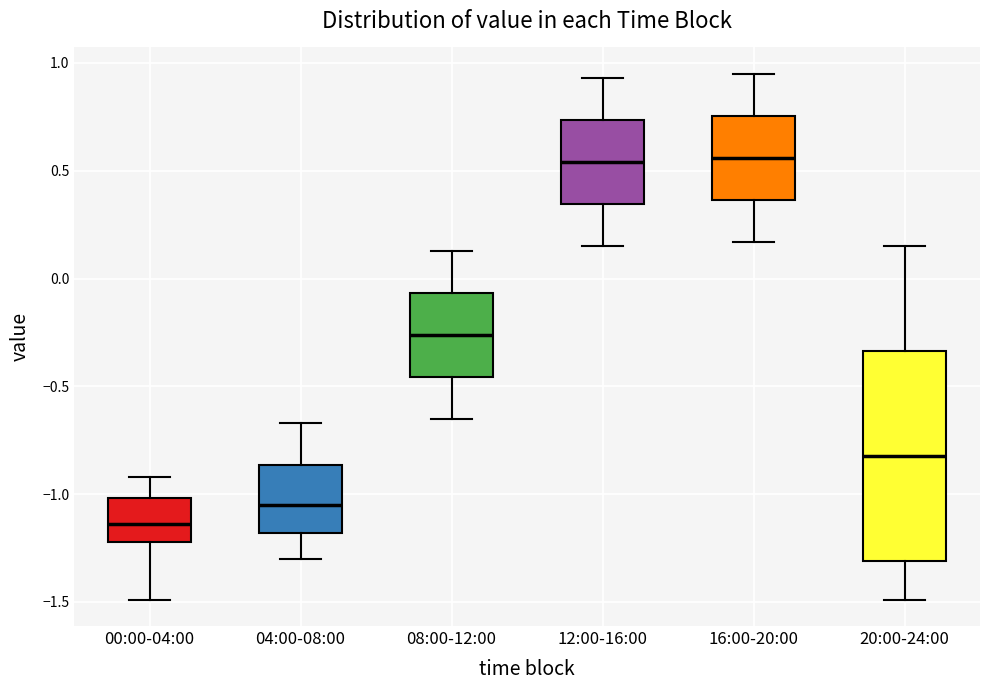

Reading left to right, read every box against the y-axis: the position of its median line, the range the box covers, and the ends of its whiskers. The values are not printed on the chart, so give them approximately, as read against the axis.

00:00-04:00: median -1.15, box -1.20 to -1.00, whiskers -1.50 to -0.90
04:00-08:00: median -1.05, box -1.20 to -0.85, whiskers -1.30 to -0.65
08:00-12:00: median -0.25, box -0.45 to -0.05, whiskers -0.65 to 0.15
12:00-16:00: median 0.55, box 0.35 to 0.75, whiskers 0.15 to 0.95
16:00-20:00: median 0.55, box 0.35 to 0.75, whiskers 0.15 to 0.95
20:00-24:00: median -0.80, box -1.30 to -0.35, whiskers -1.50 to 0.15